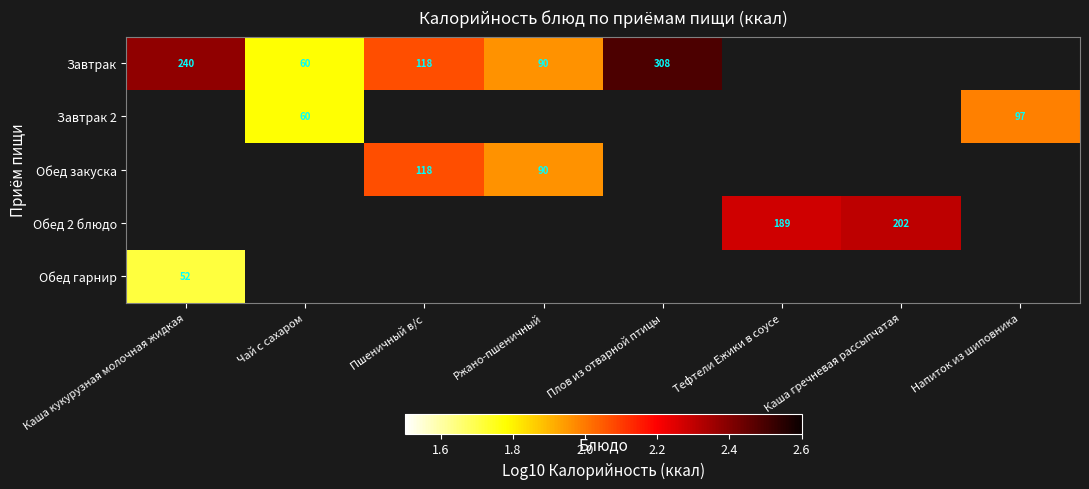

Count the number of data series in this chart.

5